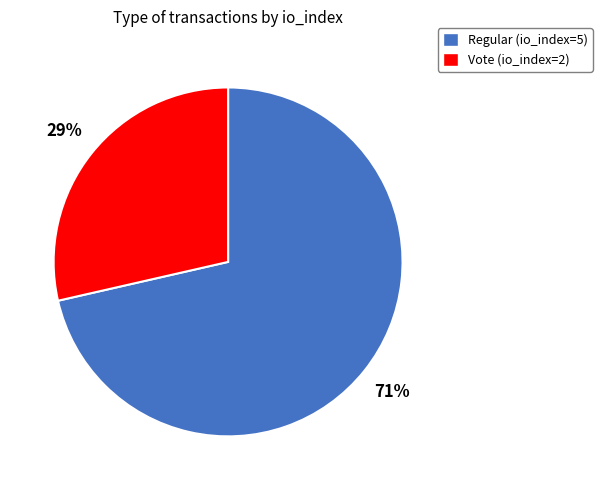

To the nearest percent, what portion does Regular (io_index=5) represent?

71%